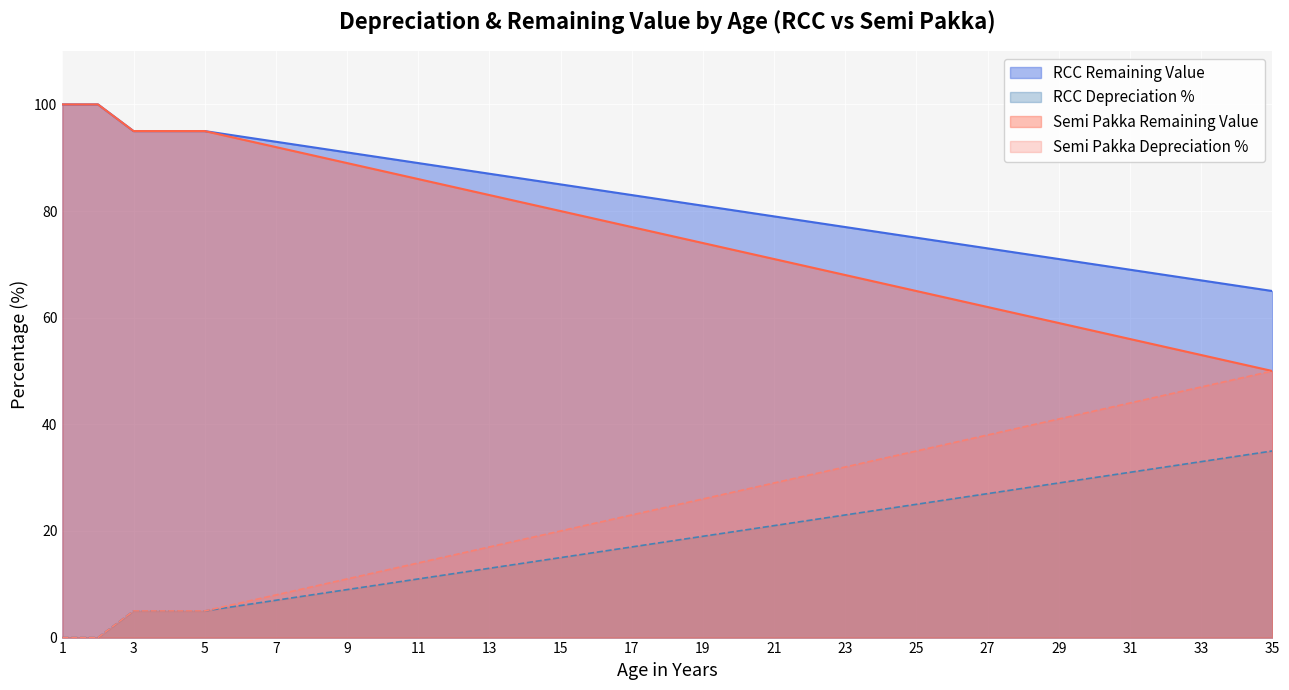

How many data points does each series have?

35